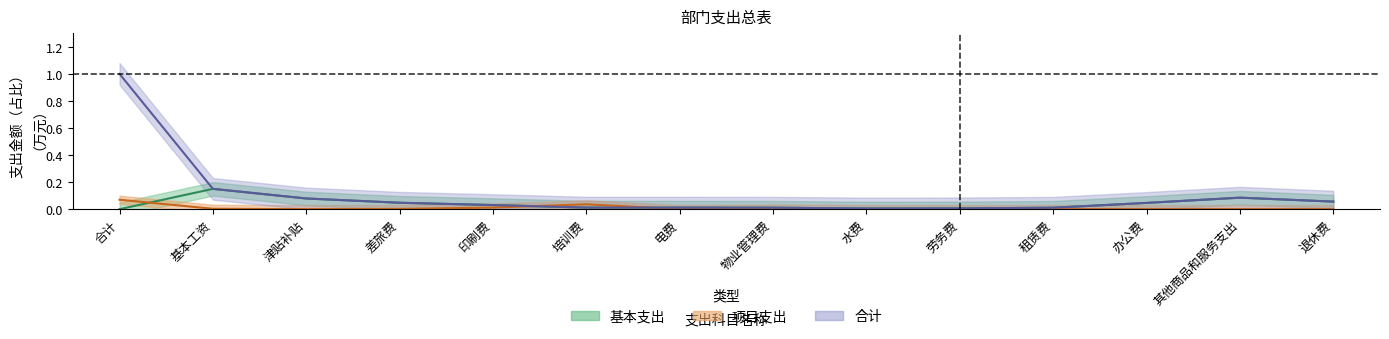

How many series are shown in this chart?

3